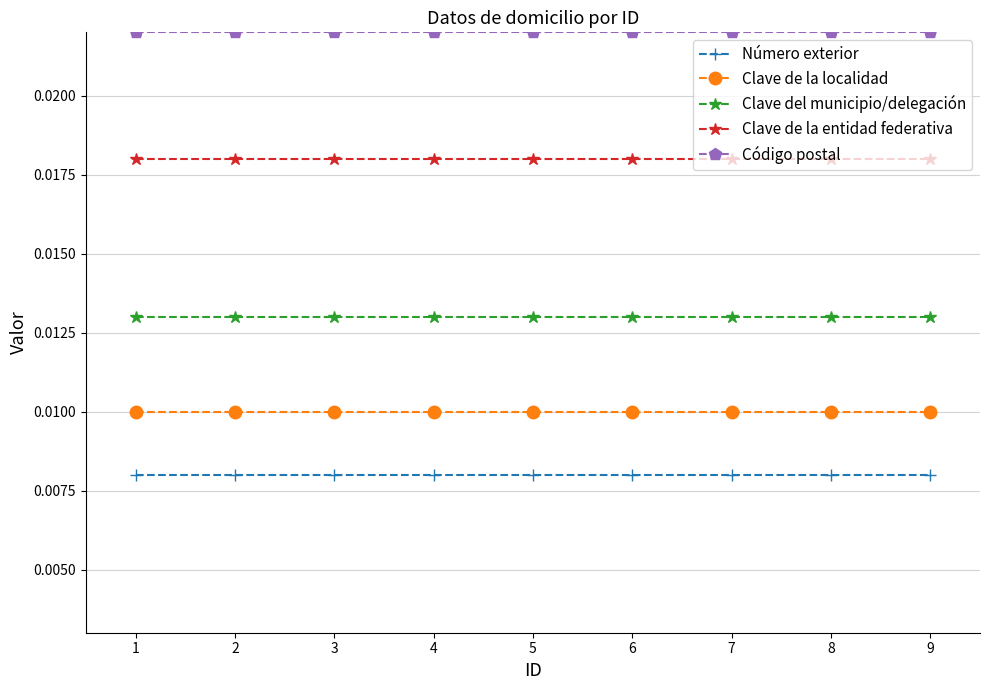

True or false: Número exterior and Clave de la localidad intersect in this chart.

False